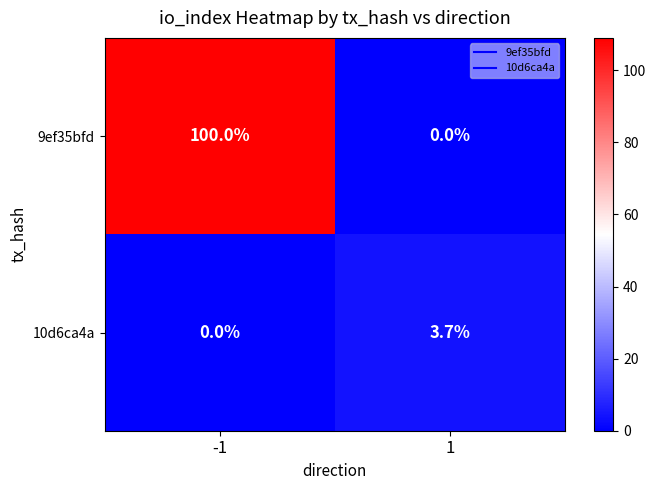

Which series has the largest range (max minus min)?

9ef35bfd